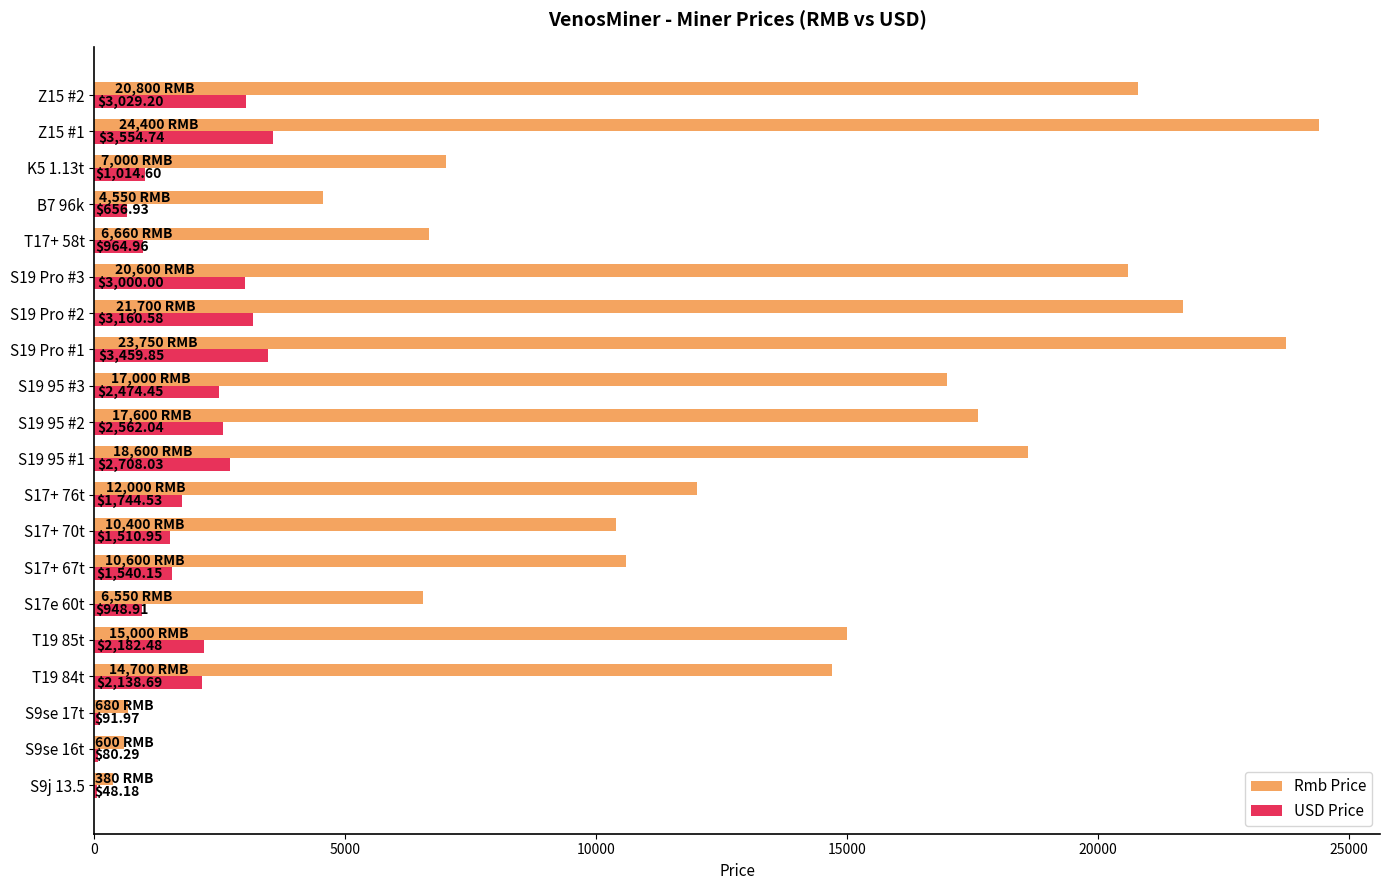

What is the average value of the USD Price series?

1843.6